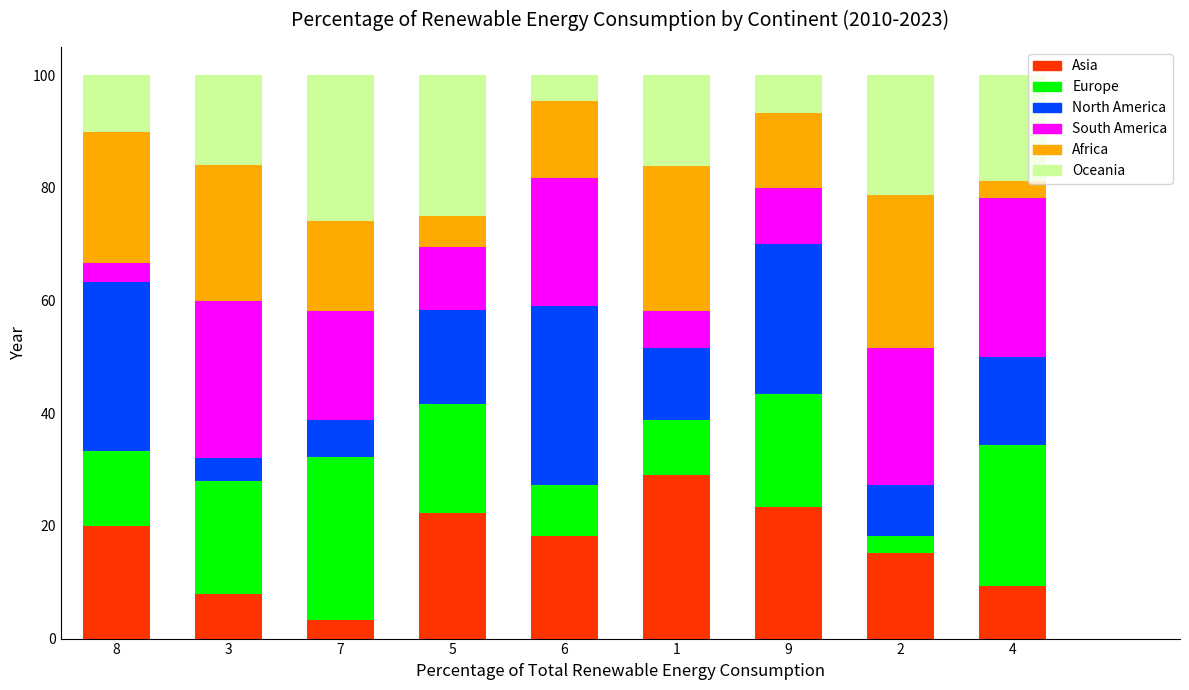

What is the total value across all series at 2?

100.0